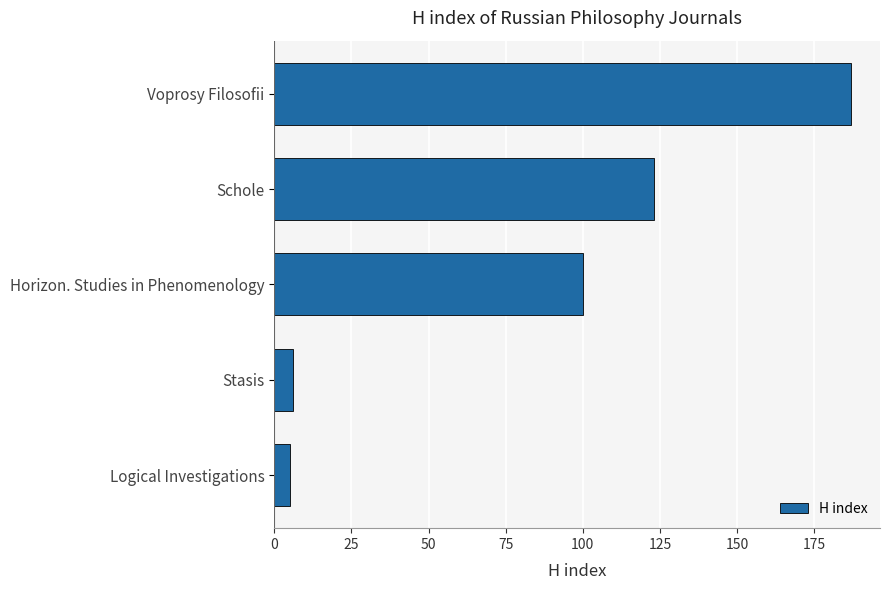

The value at Schole is 123. True or false?

True